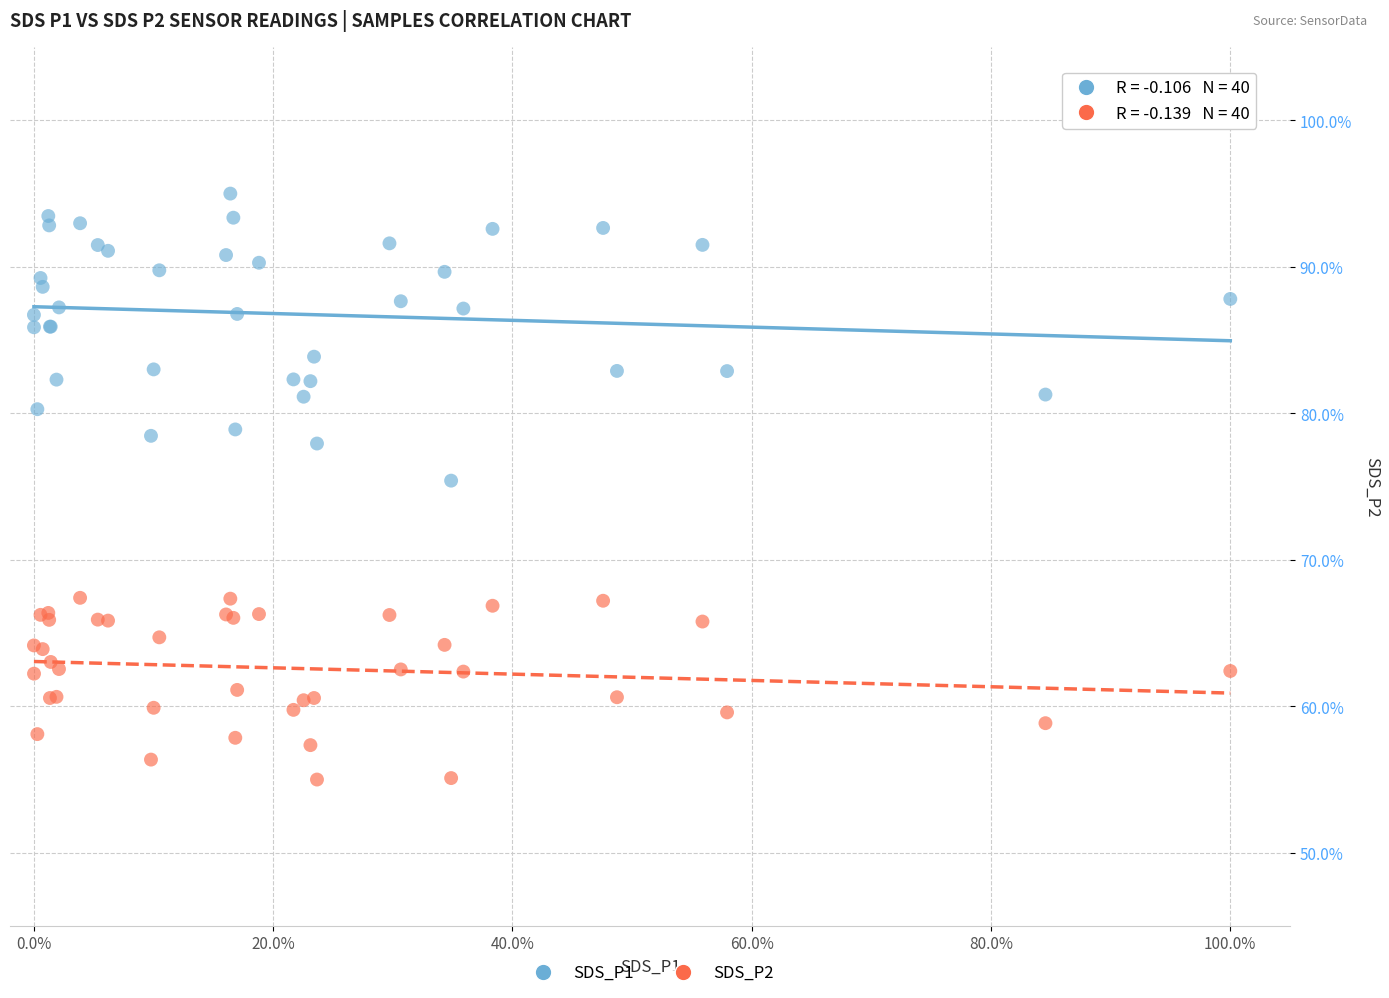

Which series has the largest Y range (max minus min)?

SDS_P1